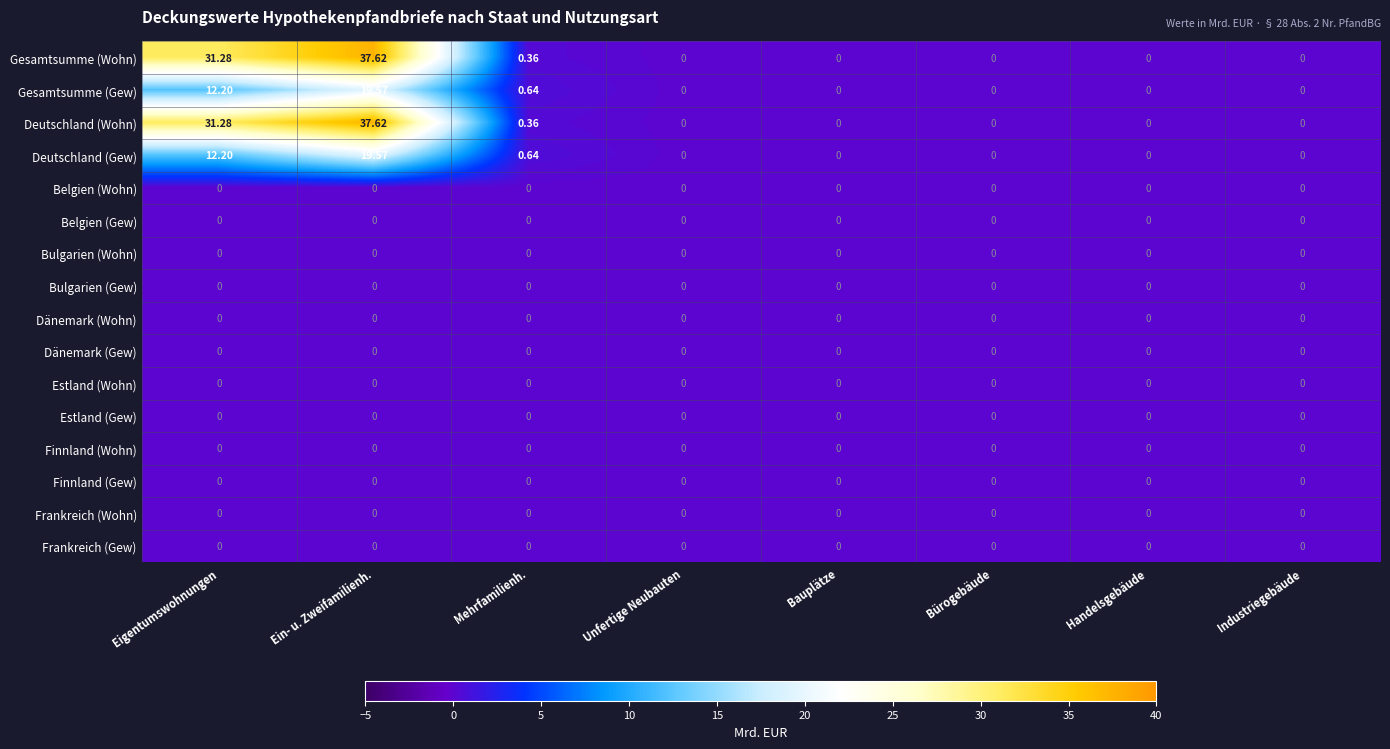

Is the value of Gesamtsumme (Gew) at Eigentumswohnungen greater than the value of Frankreich (Gew) at Mehrfamilienh.?

Yes